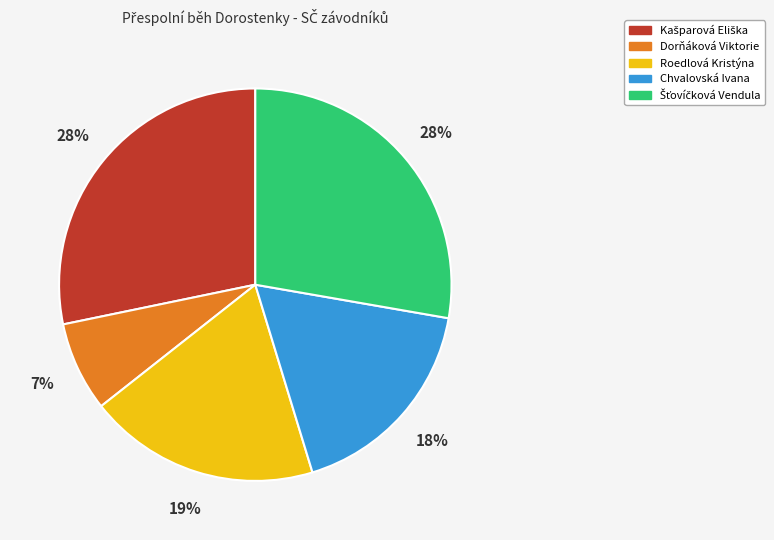

To the nearest percent, what percentage of the pie is Chvalovská Ivana?

18%